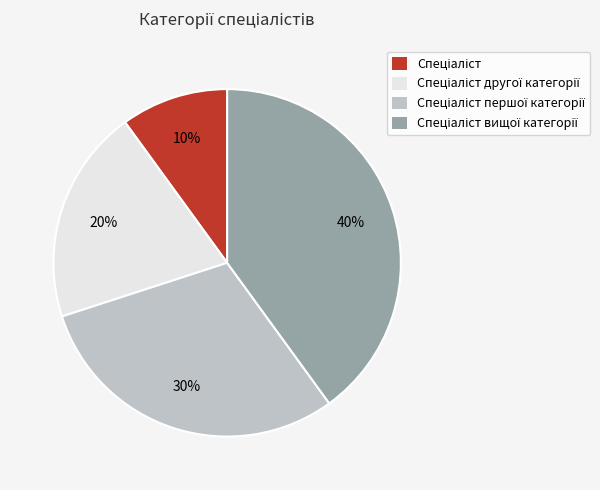

Is there a majority slice in this chart?

No